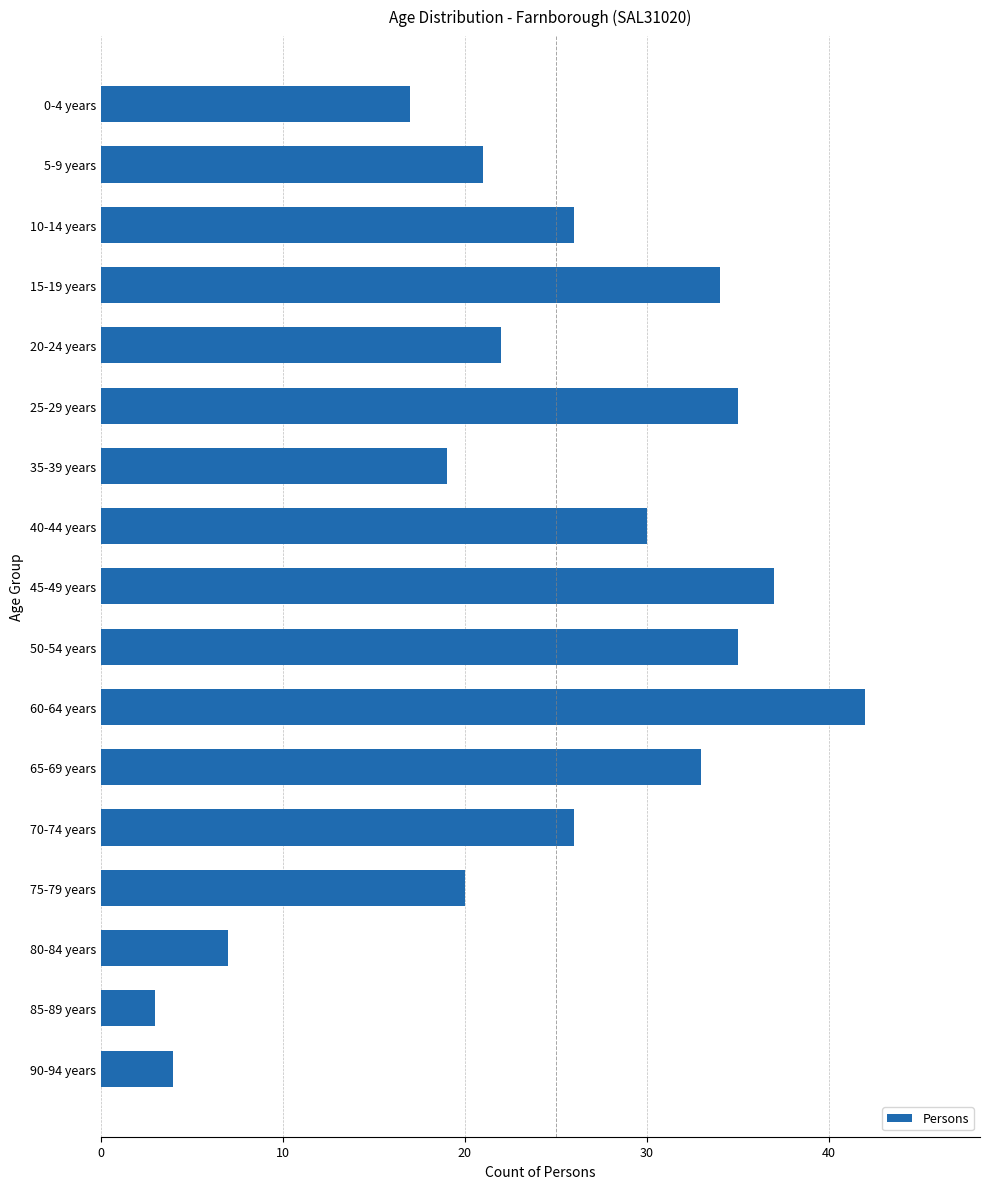

Reading bottom to top, what are all the values shown in this chart?

4	3	7	20	26	33	42	35	37	30	19	35	22	34	26	21	17